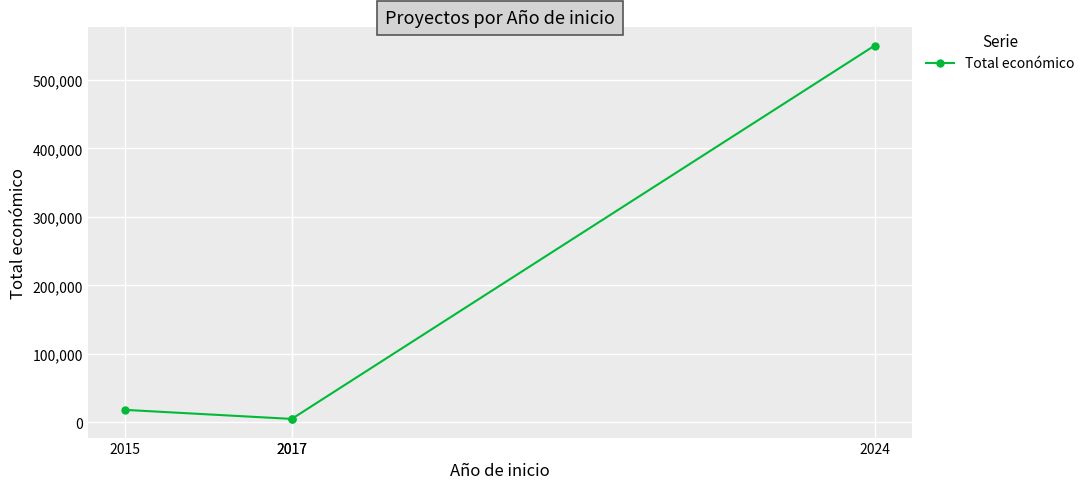

How many lines are shown in the chart?

1